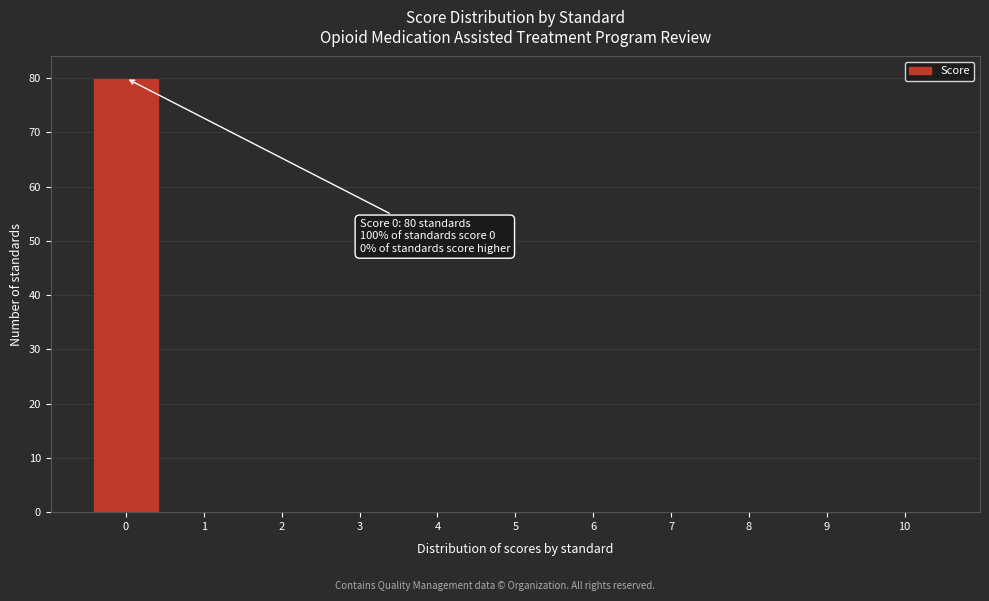

Over which range of the x-axis is the bar tallest?

-0.5 to 0.5